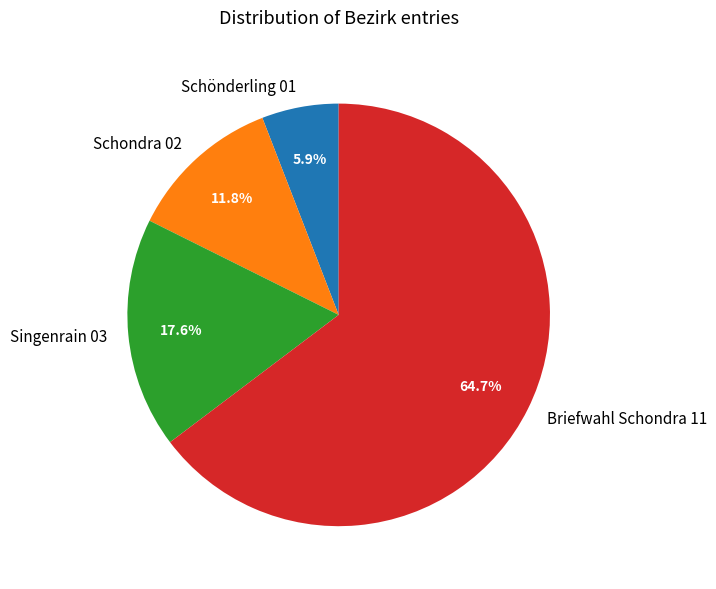

What percentage do Singenrain 03 and Schönderling 01 together represent?

23.5%